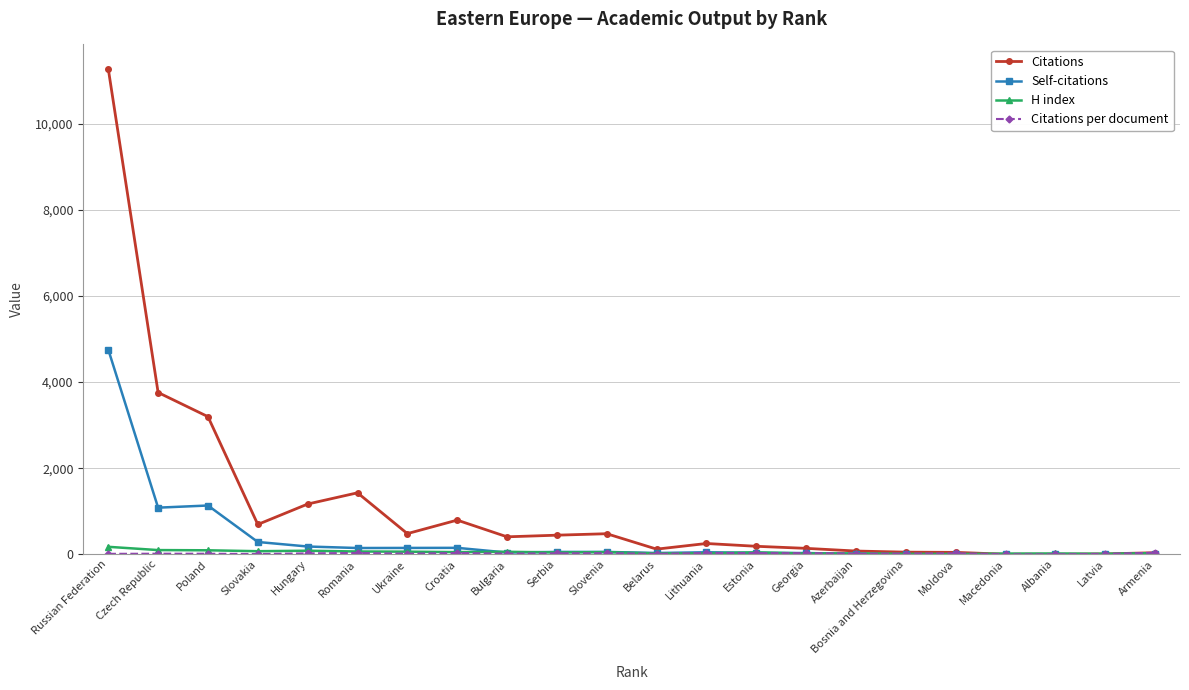

Which series changed the most between Romania and Moldova?

Citations